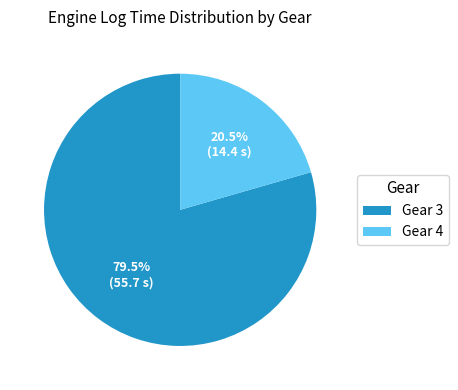

Count the number of slices in the pie.

2